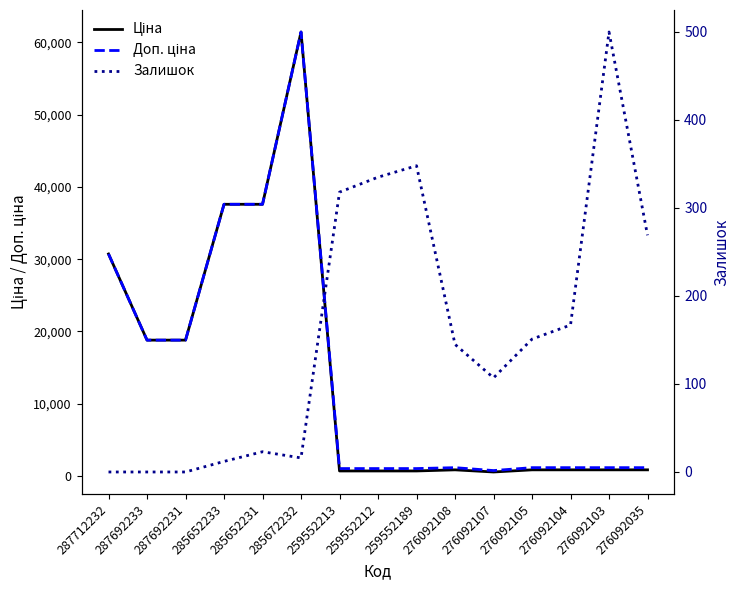

What is the label of the 9th point from the left?

259552189